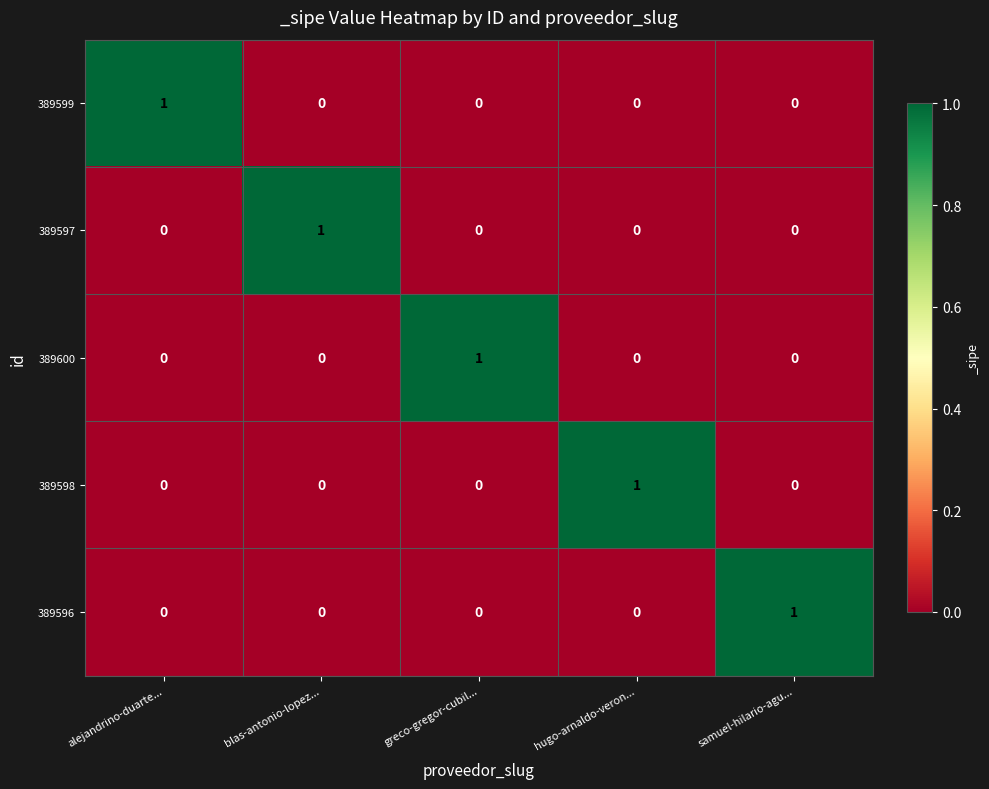

How many 389597 values are between 0 and 1?

5